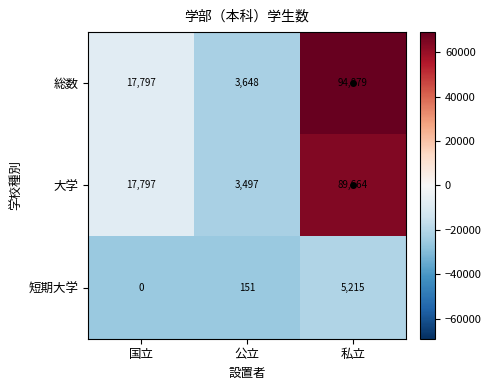

At how many categories does at least one series exceed 46564?

1